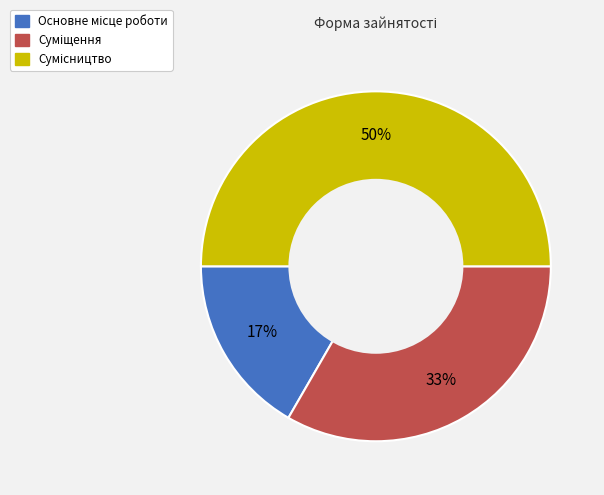

To the nearest percent, what is the difference between the largest and smallest slice percentages?

33%